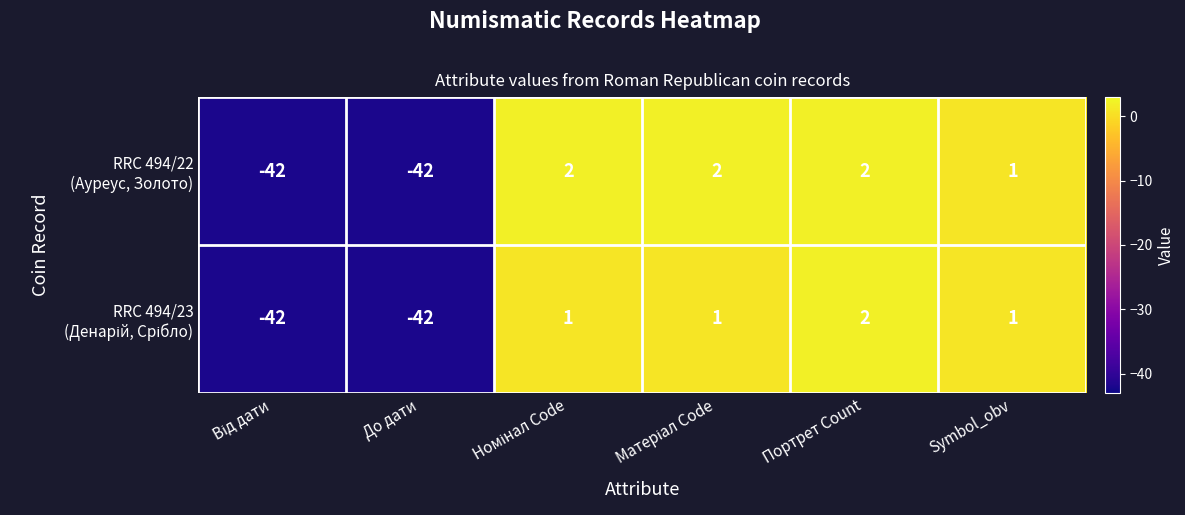

What is the smallest value displayed?

-42